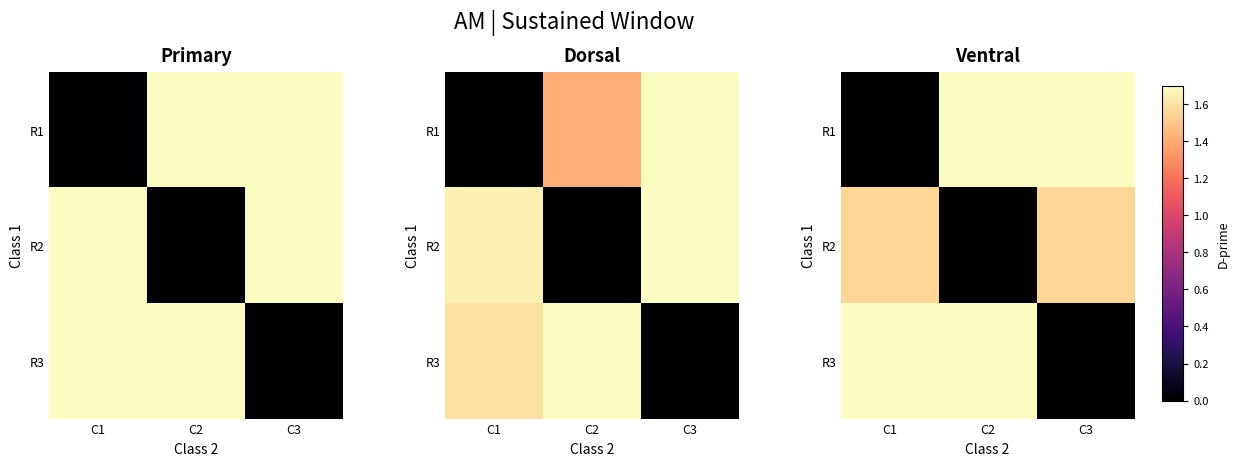

What is the sum of the R3 values at C1 and C2?

3.4